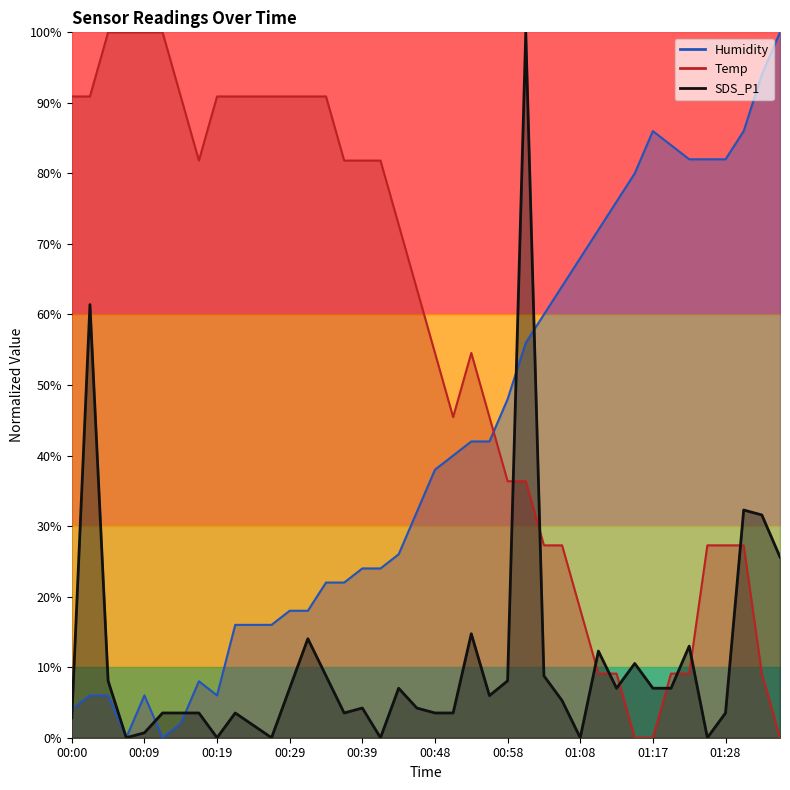

True or false: Temp has a value of 3.3 at 01:13.

False